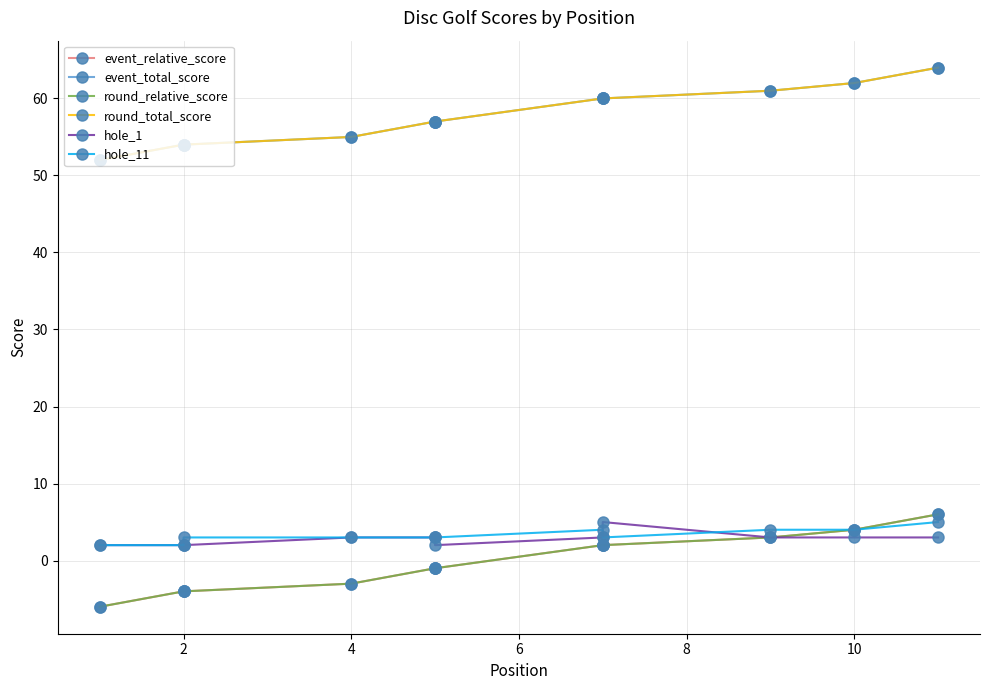

True or false: hole_11 has a value of 7 at 8.

False